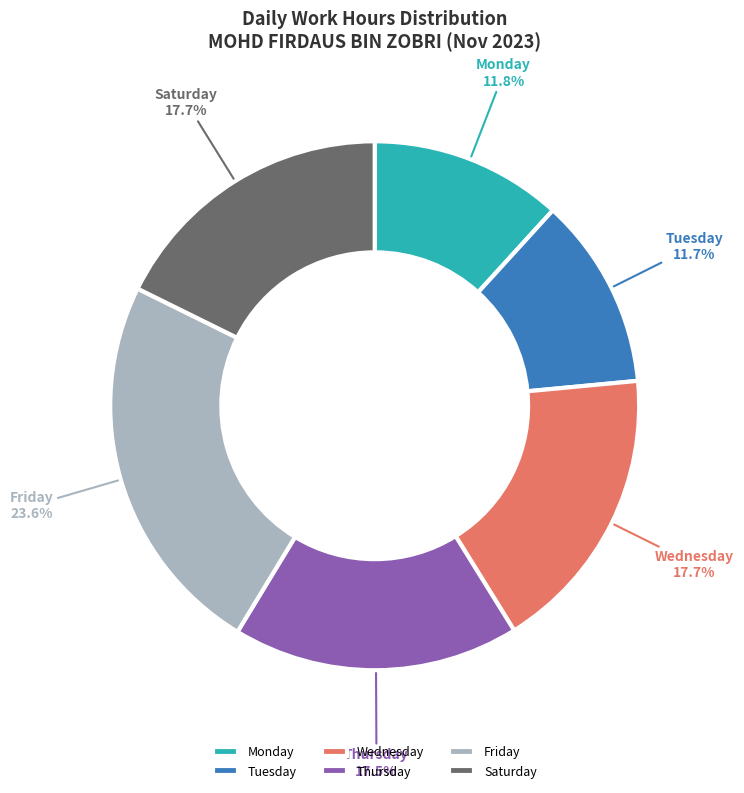

What is the largest slice in the pie chart?

Friday